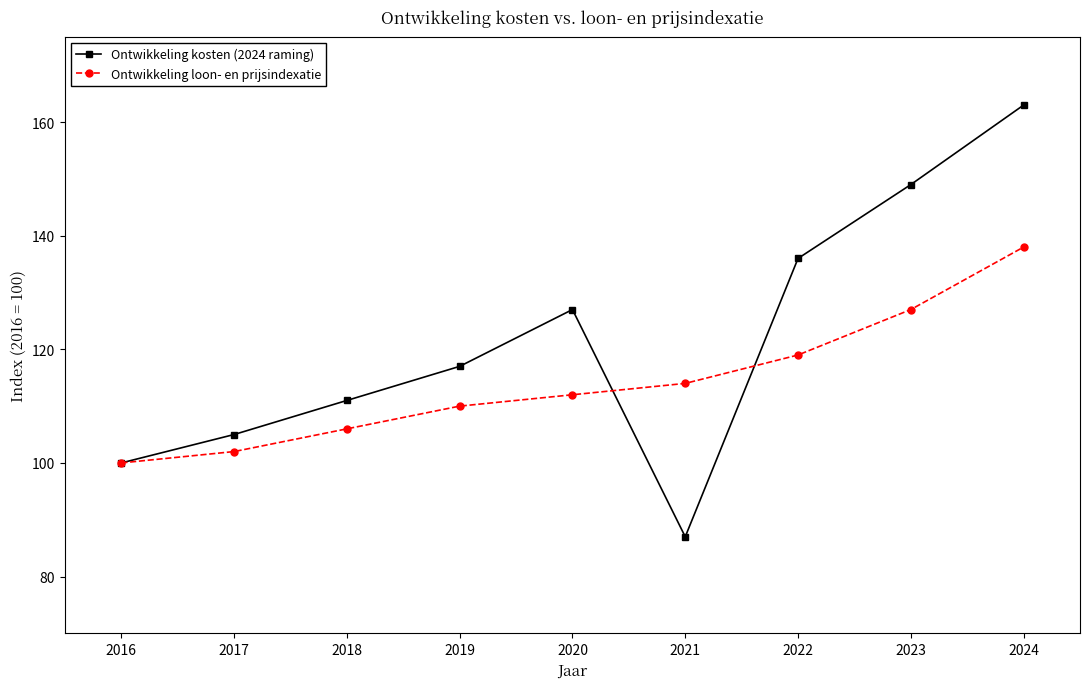

What is the average value of the Ontwikkeling kosten (2024 raming) series?

122